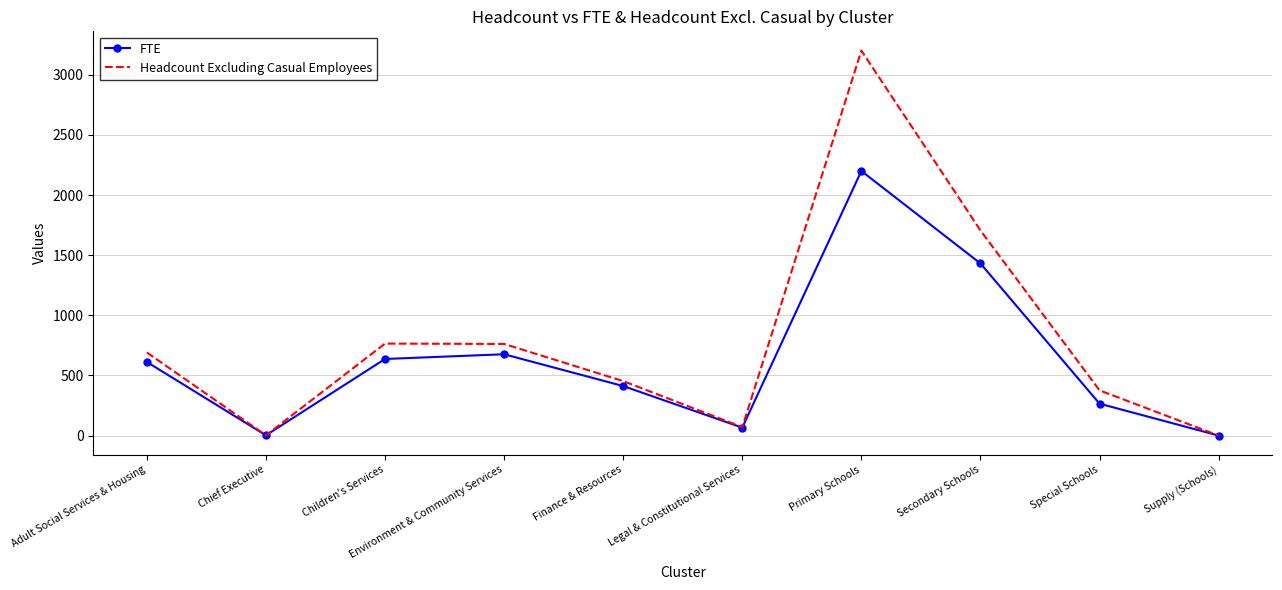

In Headcount Excluding Casual Employees, how many points are higher than both neighbors (excluding endpoints)?

2